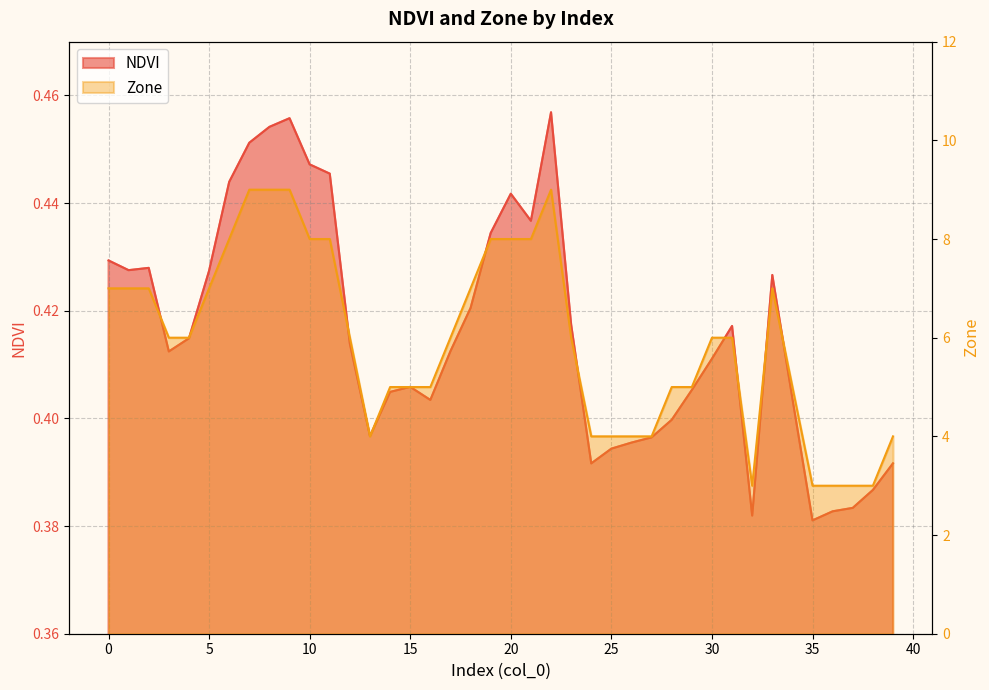

Does the chart have visible grid lines?

Yes